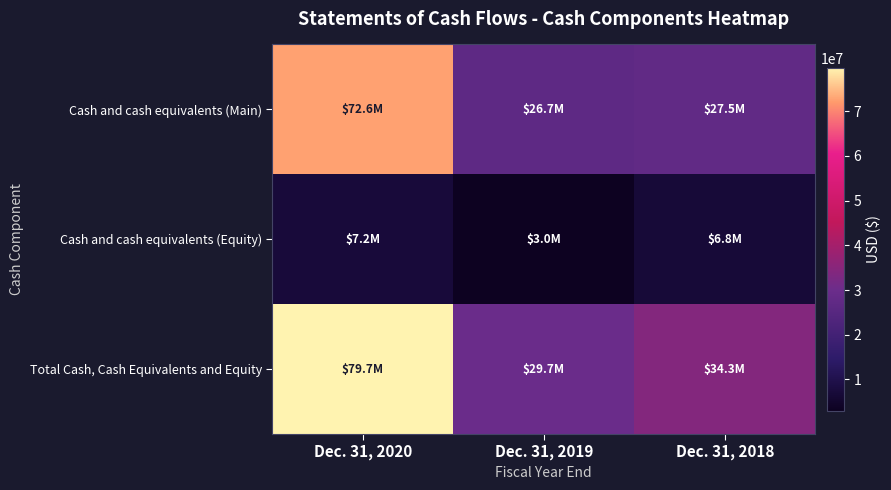

Count the number of data series in this chart.

3